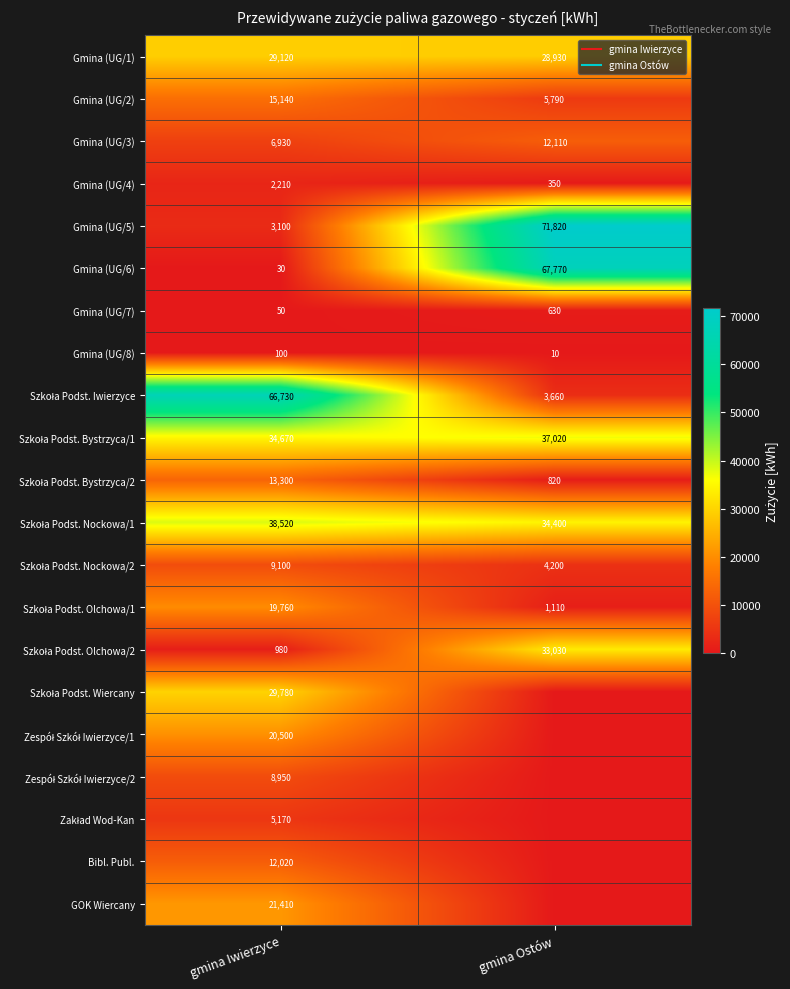

What is the difference between the maximum and minimum values in the Szkoła Podst. Iwierzyce series?

63070